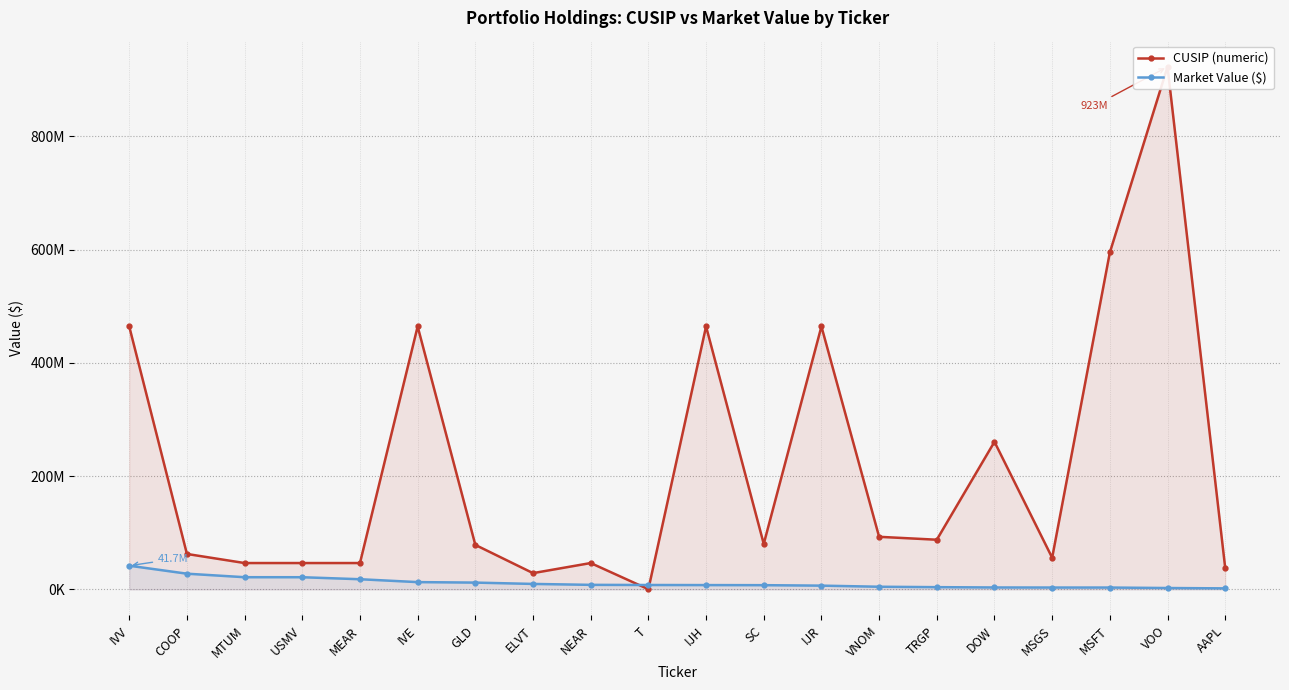

What are all the series names shown in the legend?

CUSIP (numeric), Market Value ($)